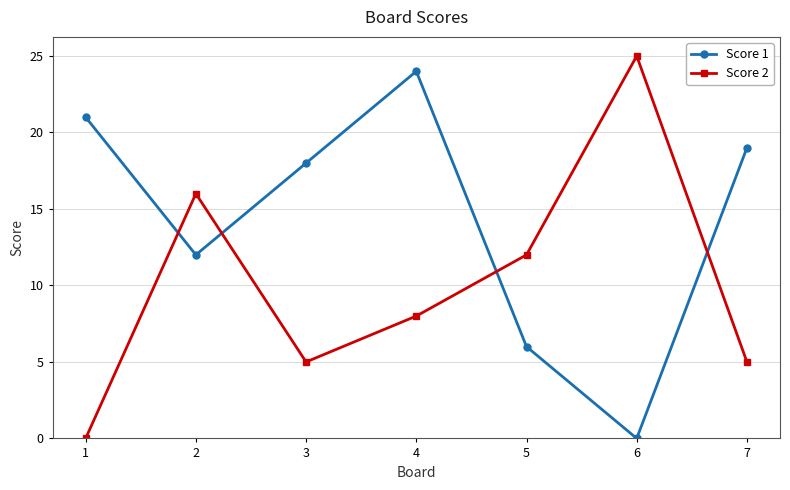

Which series ends up on top after the final intersection of Score 2 and Score 1?

Score 1